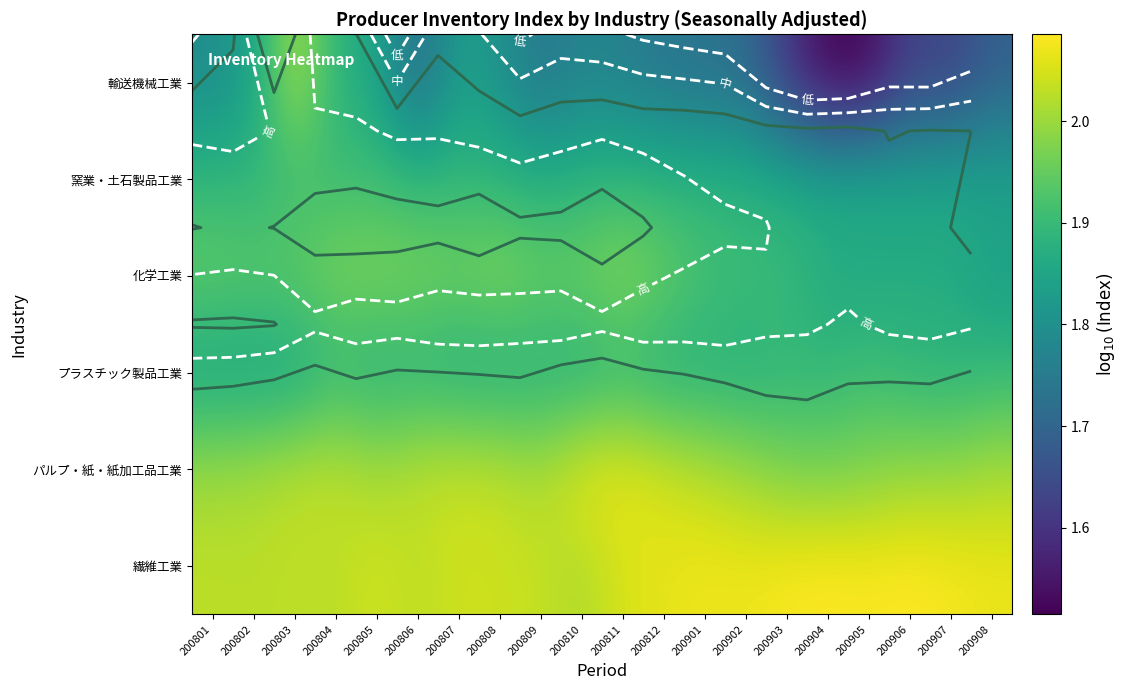

What is the spread (max minus min) of values at 200805?

0.2